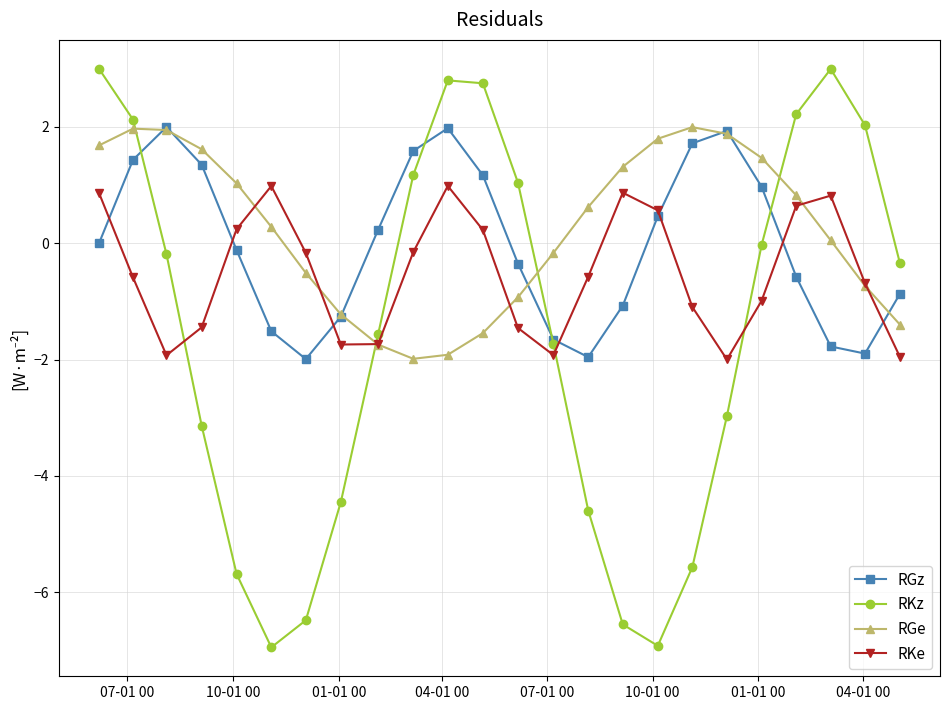

Rank the series by their average value, from lowest to highest.

RKz, RKe, RGz, RGe